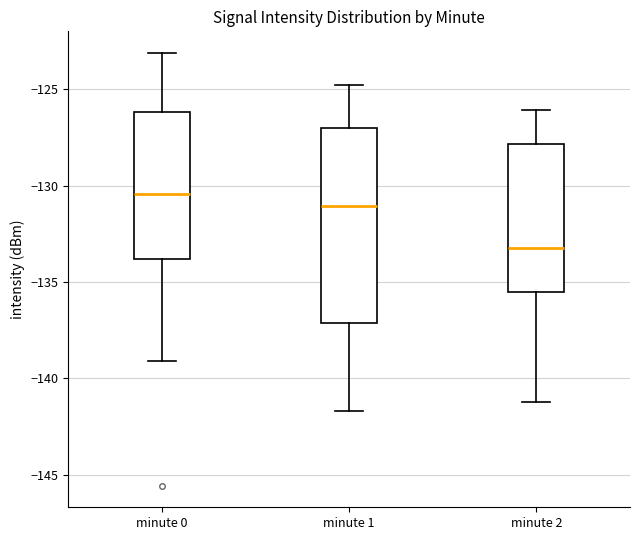

Where does the median line of the box for minute 0 sit on the y-axis? The values are not printed on the chart, so give them approximately, as read against the axis.

-130.5